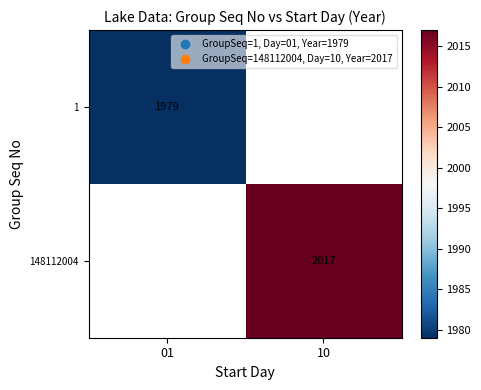

The 148112004 series shows 3088 at 10. True or false?

False